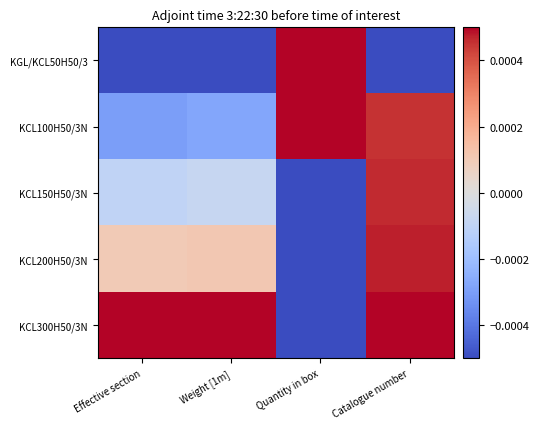

Reading right to left, what are all the values shown in this chart?

KGL/KCL50H50/3: Catalogue number=-0.0	Quantity in box=0.0	Weight [1m]=-0.0	Effective section=-0.0
KCL100H50/3N: Catalogue number=0.0	Quantity in box=0.0	Weight [1m]=-0.0	Effective section=-0.0
KCL150H50/3N: Catalogue number=0.0	Quantity in box=-0.0	Weight [1m]=-0.0	Effective section=-0.0
KCL200H50/3N: Catalogue number=0.0	Quantity in box=-0.0	Weight [1m]=0.0	Effective section=0.0
KCL300H50/3N: Catalogue number=0.0	Quantity in box=-0.0	Weight [1m]=0.0	Effective section=0.0